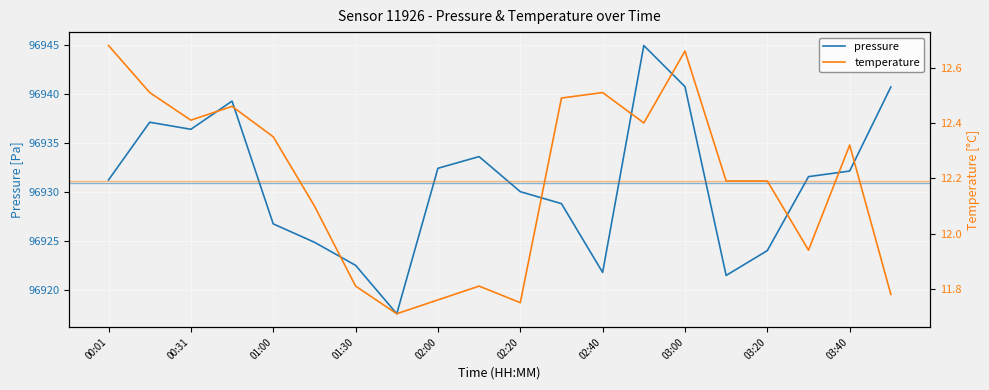

True or false: pressure and temperature intersect in this chart.

False